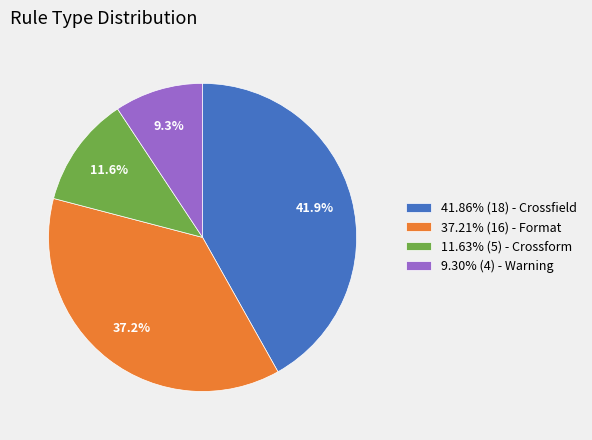

Do 9.30% (4) - Warning and 41.86% (18) - Crossfield together represent more than half of the pie?

Yes